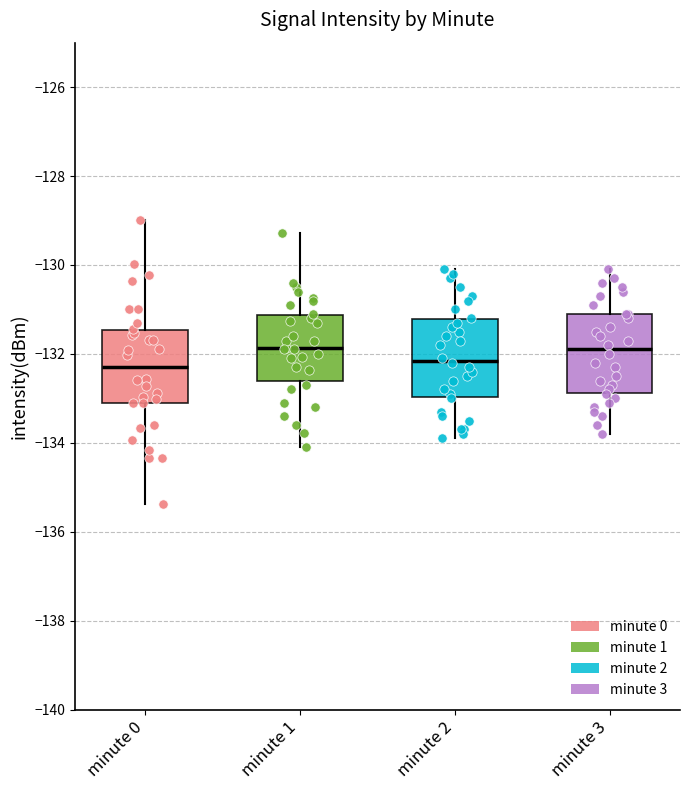

Where does the median line of the box for minute 0 sit on the y-axis? The values are not printed on the chart, so give them approximately, as read against the axis.

-132.2